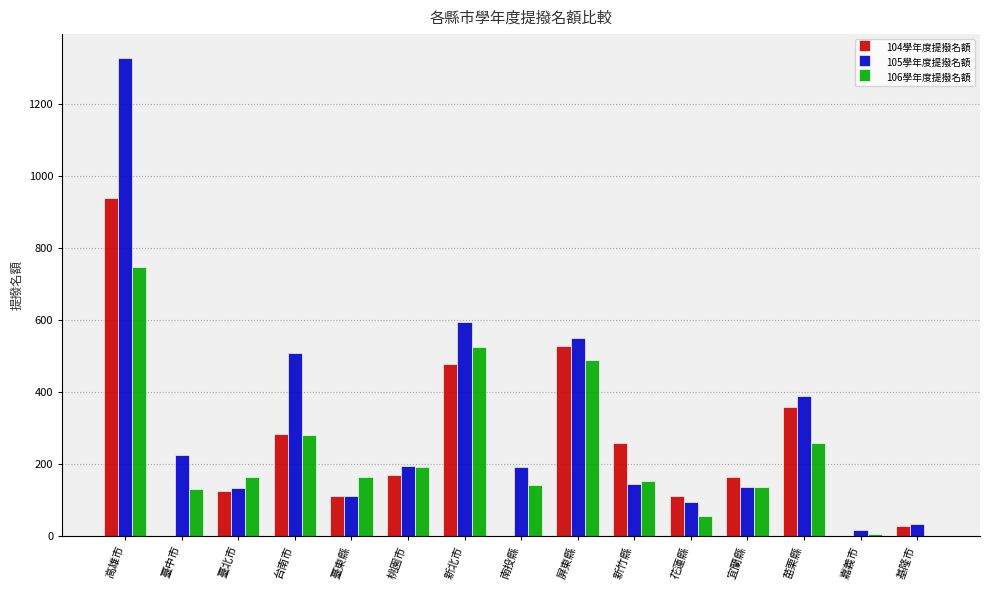

What is the maximum value shown in the chart?

1327